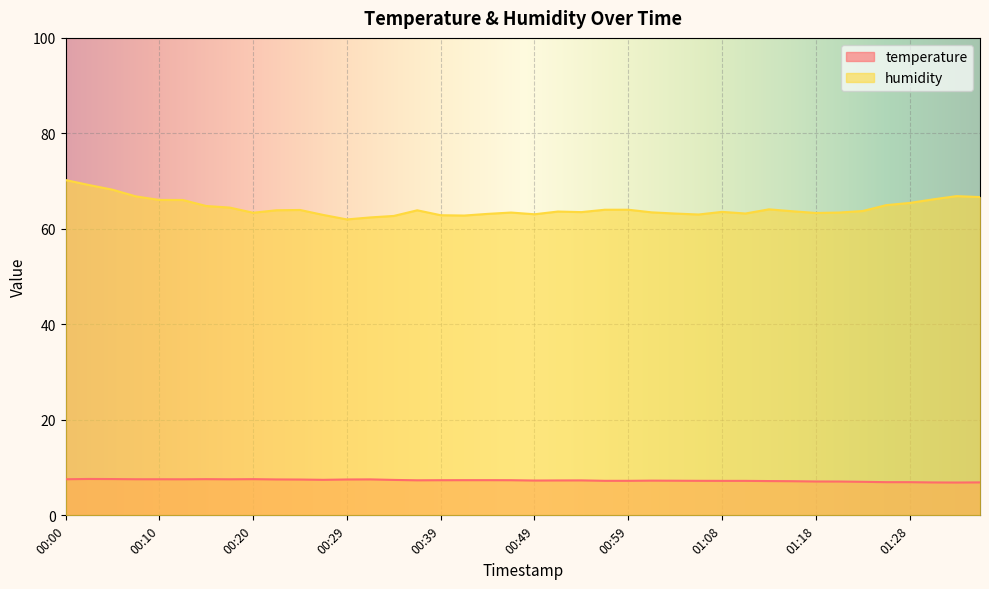

Does the chart display data point markers on the line(s)?

No